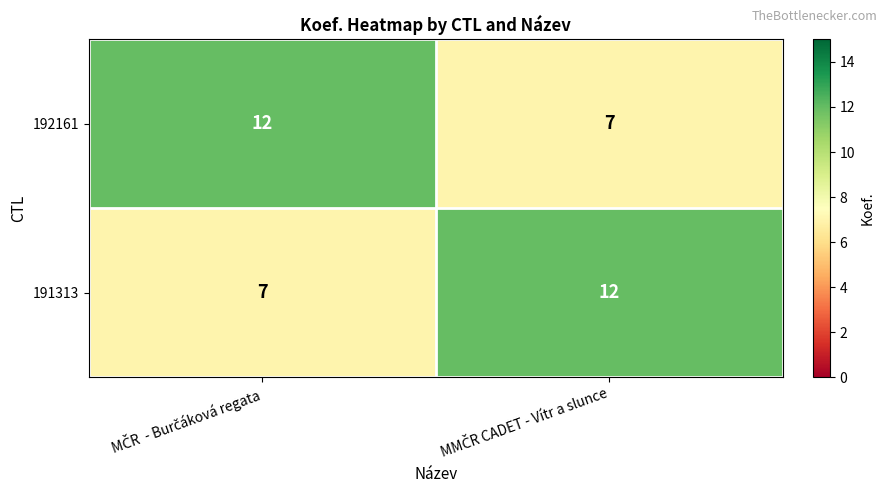

What is the smallest value displayed?

7